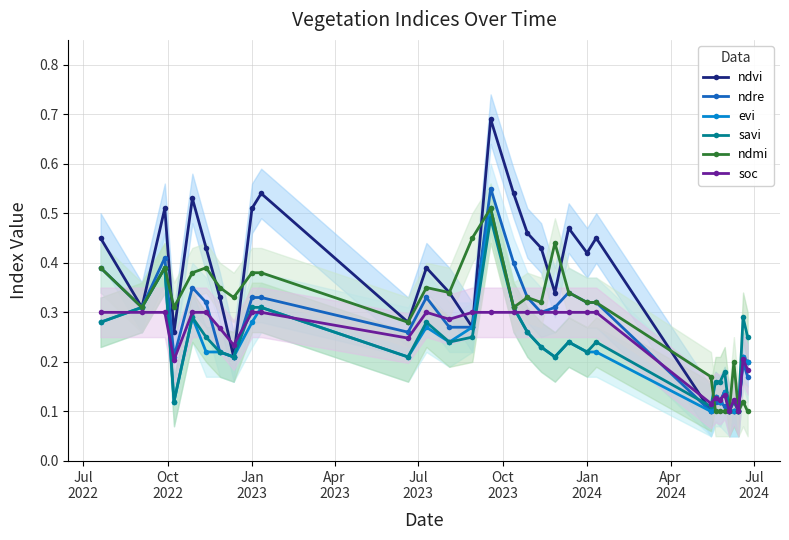

How many lines are shown in the chart?

6